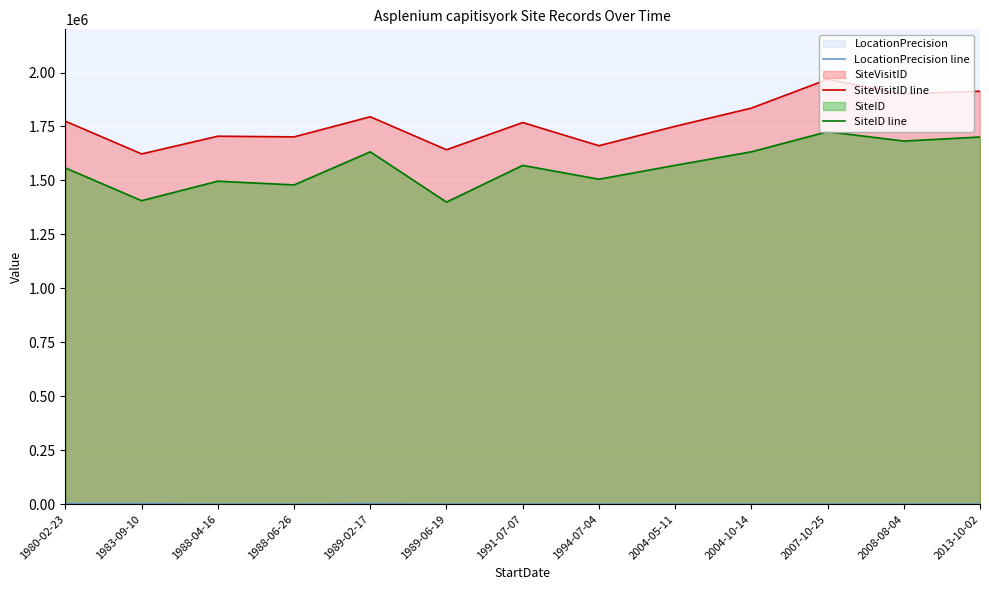

Reading left to right, what are all the values shown in this chart?

LocationPrecision line: 1980-02-23=2000	1983-09-10=2000	1988-04-16=100	1988-06-26=100	1989-02-17=2000	1989-06-19=100	1991-07-07=100	1994-07-04=100	2004-05-11=100	2004-10-14=100	2007-10-25=100	2008-08-04=100	2013-10-02=100
SiteVisitID line: 1980-02-23=1774322	1983-09-10=1622742	1988-04-16=1704794	1988-06-26=1701789	1989-02-17=1794936	1989-06-19=1642107	1991-07-07=1768210	1994-07-04=1660814	2004-05-11=1750743	2004-10-14=1834995	2007-10-25=1968269	2008-08-04=1901274	2013-10-02=1913139
SiteID line: 1980-02-23=1557797	1983-09-10=1406187	1988-04-16=1496448	1988-06-26=1479144	1989-02-17=1632425	1989-06-19=1399518	1991-07-07=1569701	1994-07-04=1505609	2004-05-11=1569905	2004-10-14=1632544	2007-10-25=1725762	2008-08-04=1682328	2013-10-02=1701190